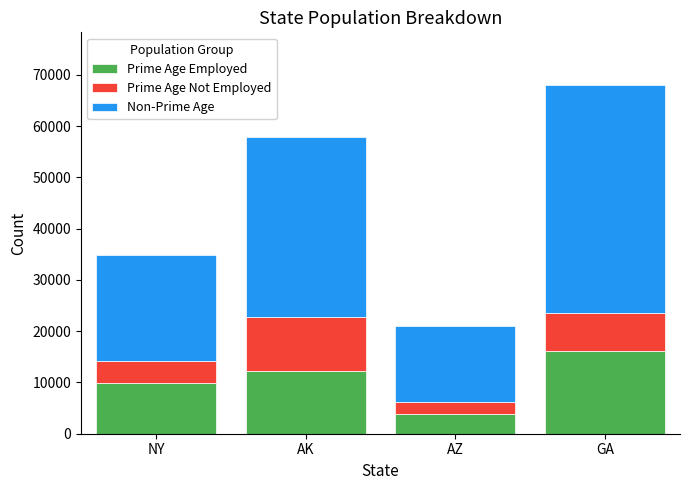

The value of Prime Age Employed at AK is 4793. True or false?

False